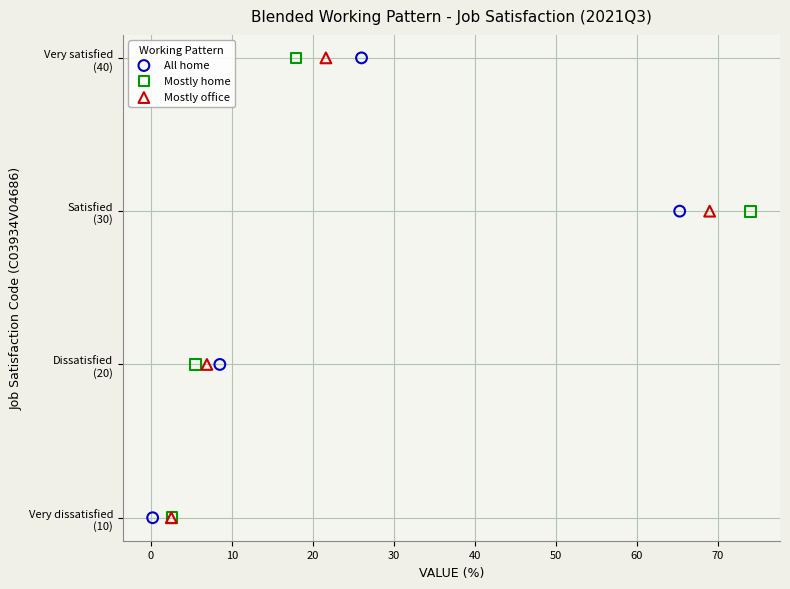

What are all the series names shown in the legend?

All home, Mostly home, Mostly office